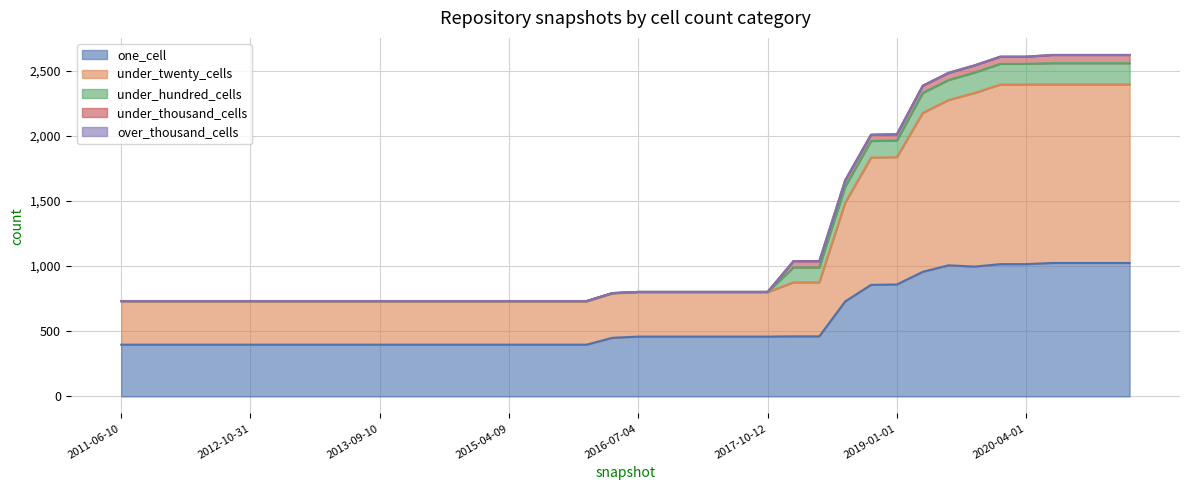

What is the difference between the highest and lowest values at 2015-04-09?

397